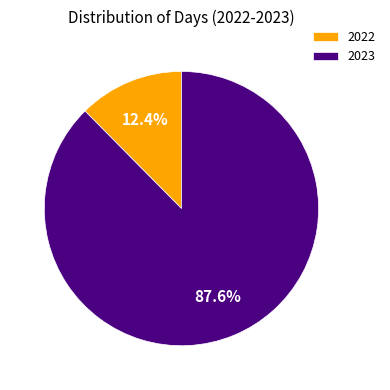

What percentage is the 2023 slice, to the nearest percent?

88%